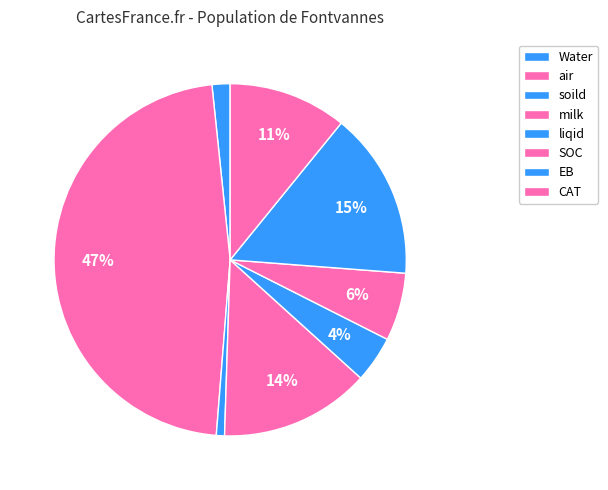

What is the largest slice in the pie chart?

air